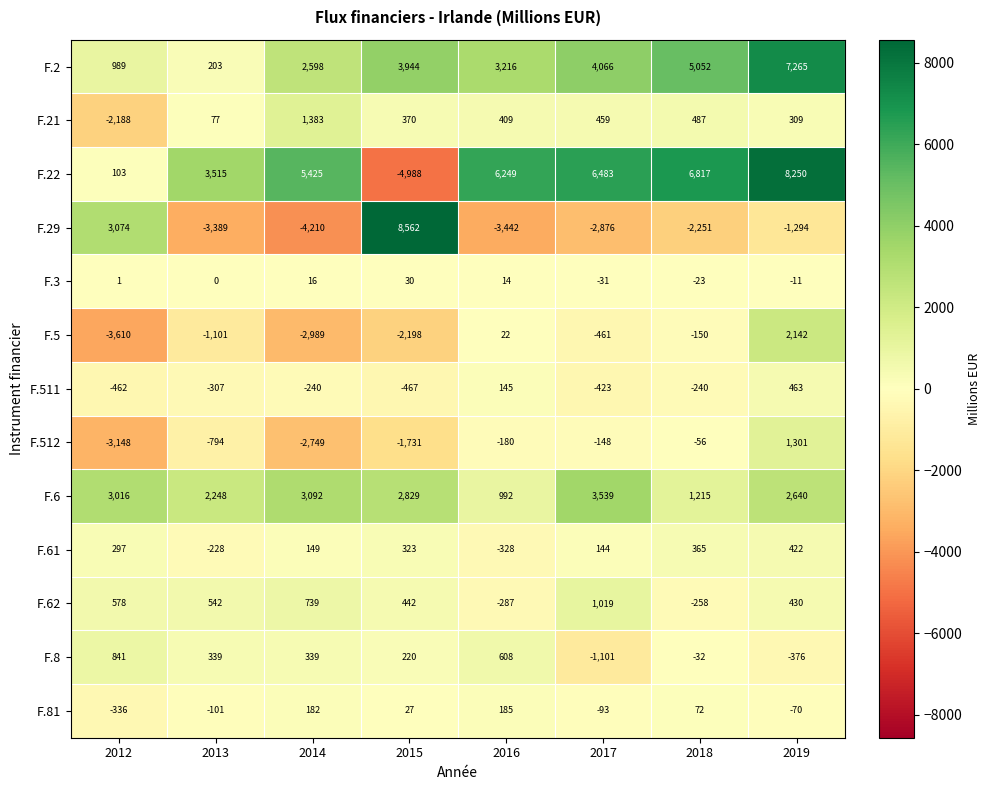

Which category has the lowest value across all series?

2015